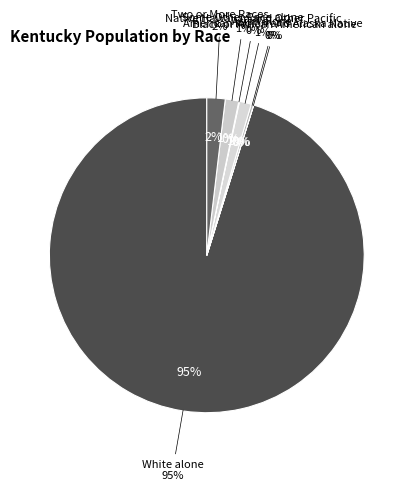

The Black or African American alone slice represents 1% of the pie. True or false?

False